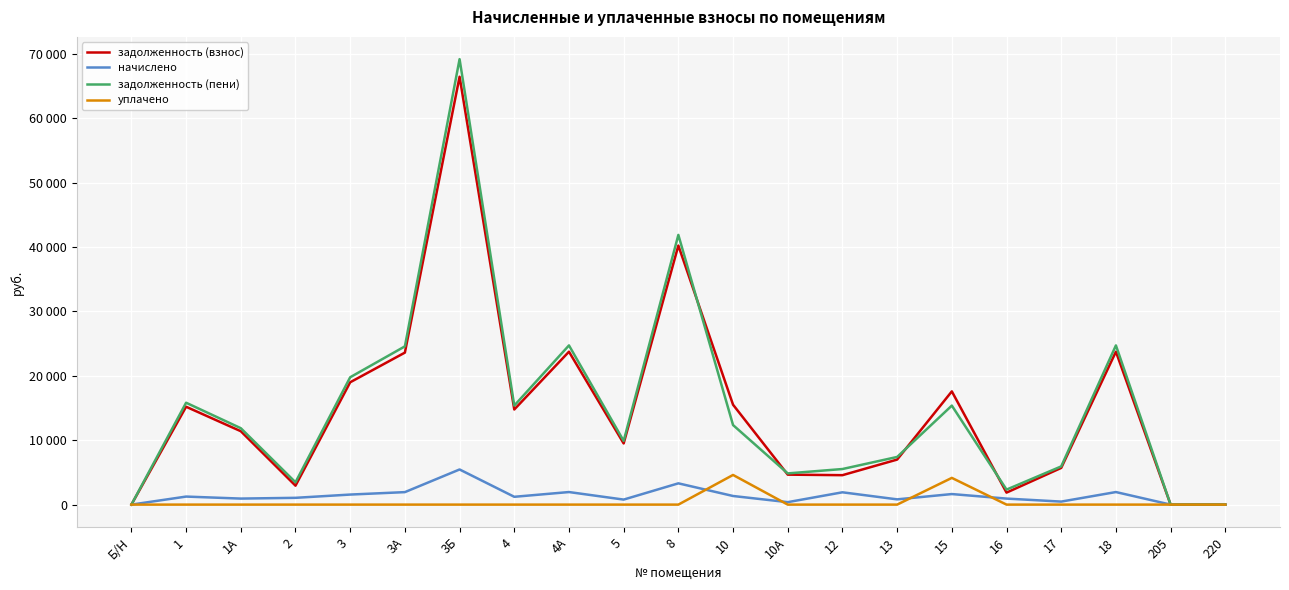

The задолженность (взнос) series shows 23592.6 at 1. True or false?

False